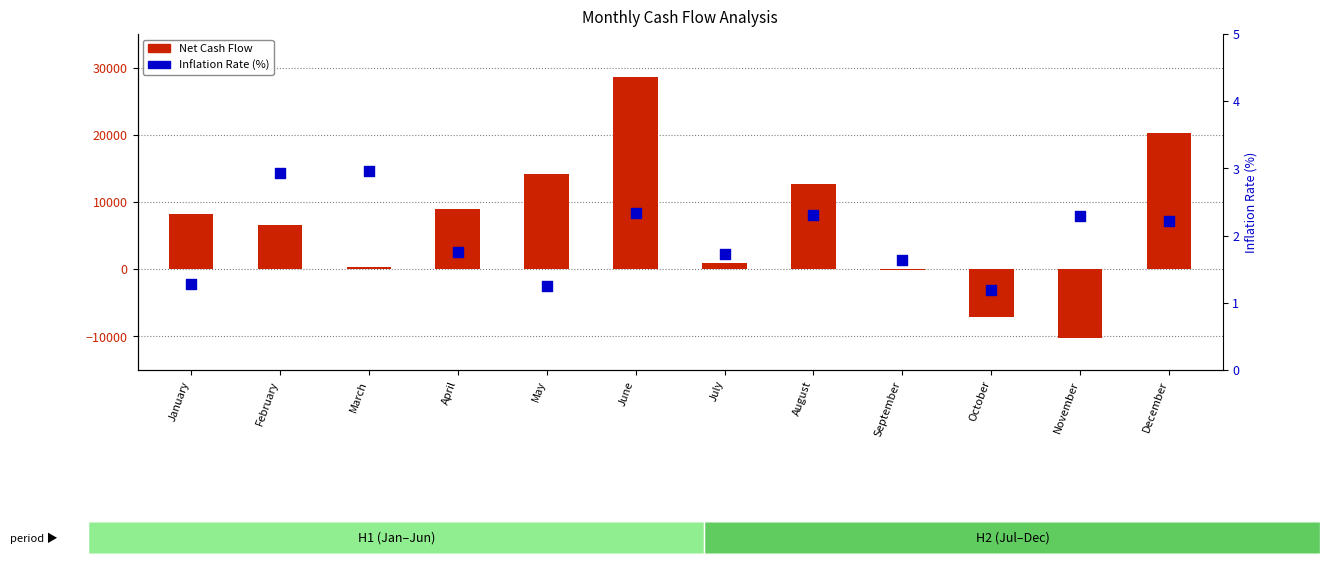

What are all the series names shown in the legend?

Net Cash Flow, Inflation Rate (%)